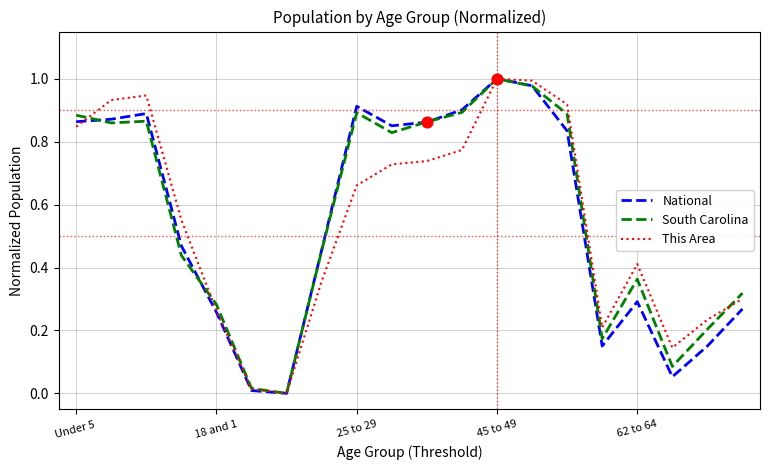

Does the chart have visible grid lines?

Yes